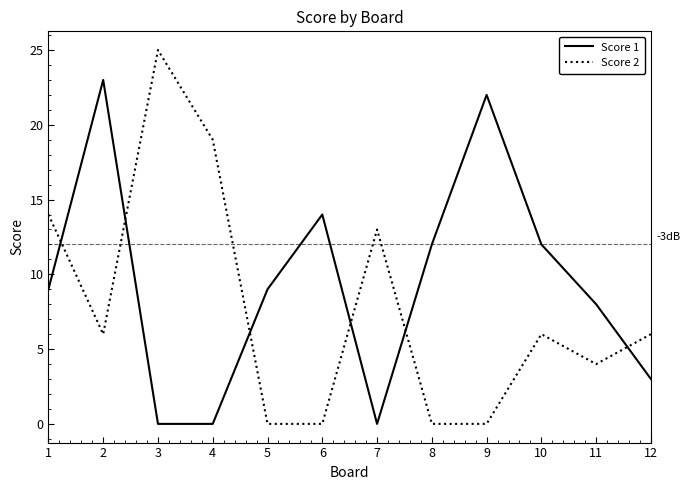

Is it true that Score 1 equals 3 at 1?

False